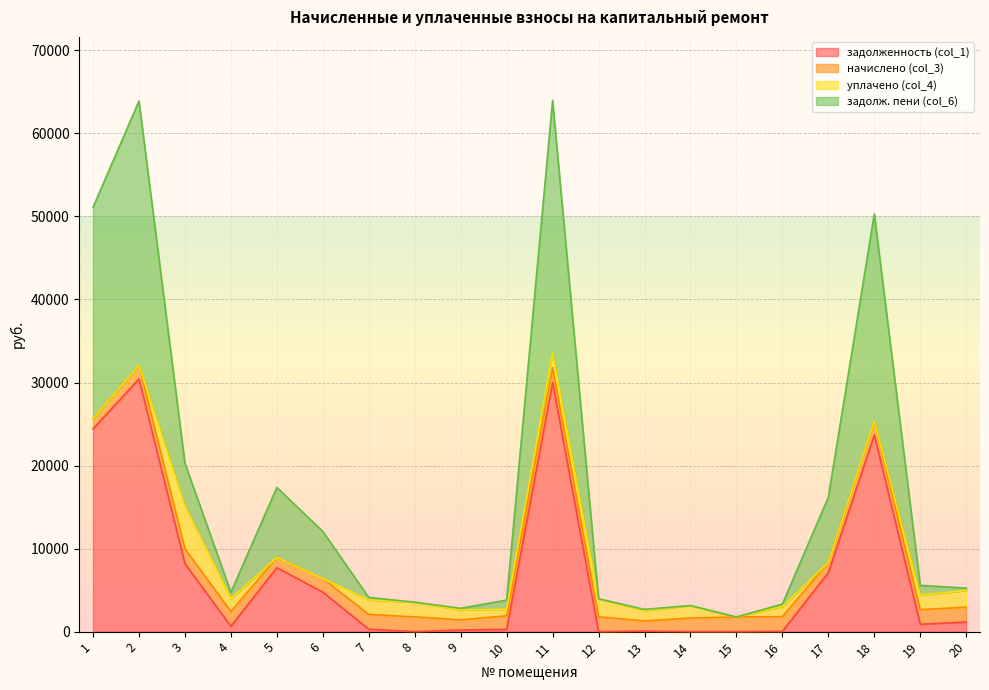

Does the chart display data point markers on the line(s)?

No